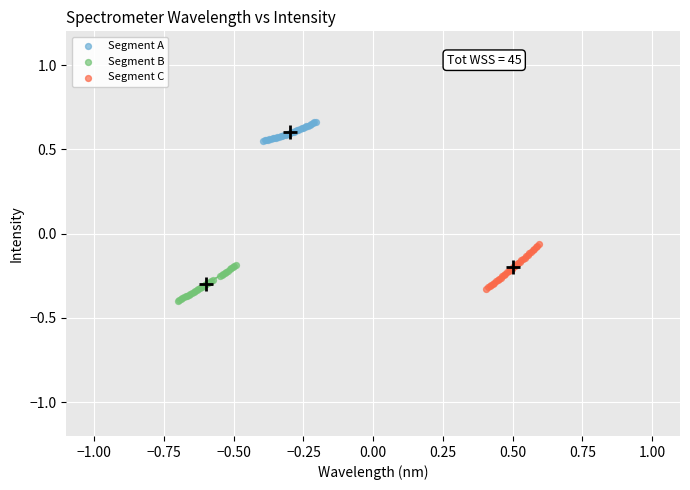

Which series reaches the maximum Y coordinate?

Segment A